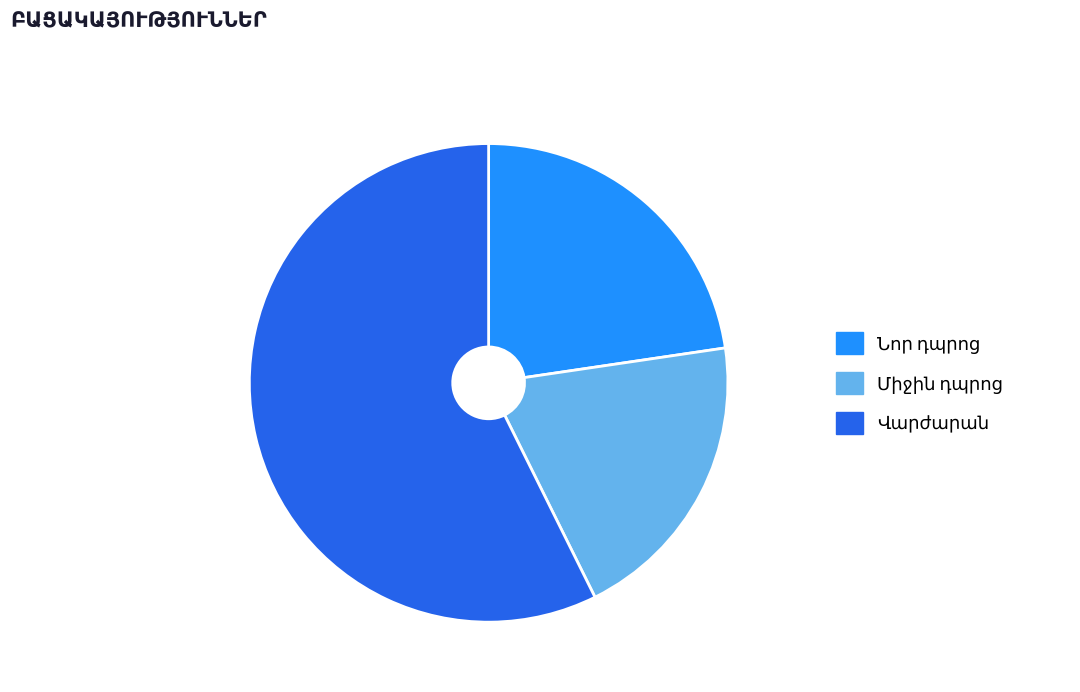

Does any single category account for the majority?

Yes